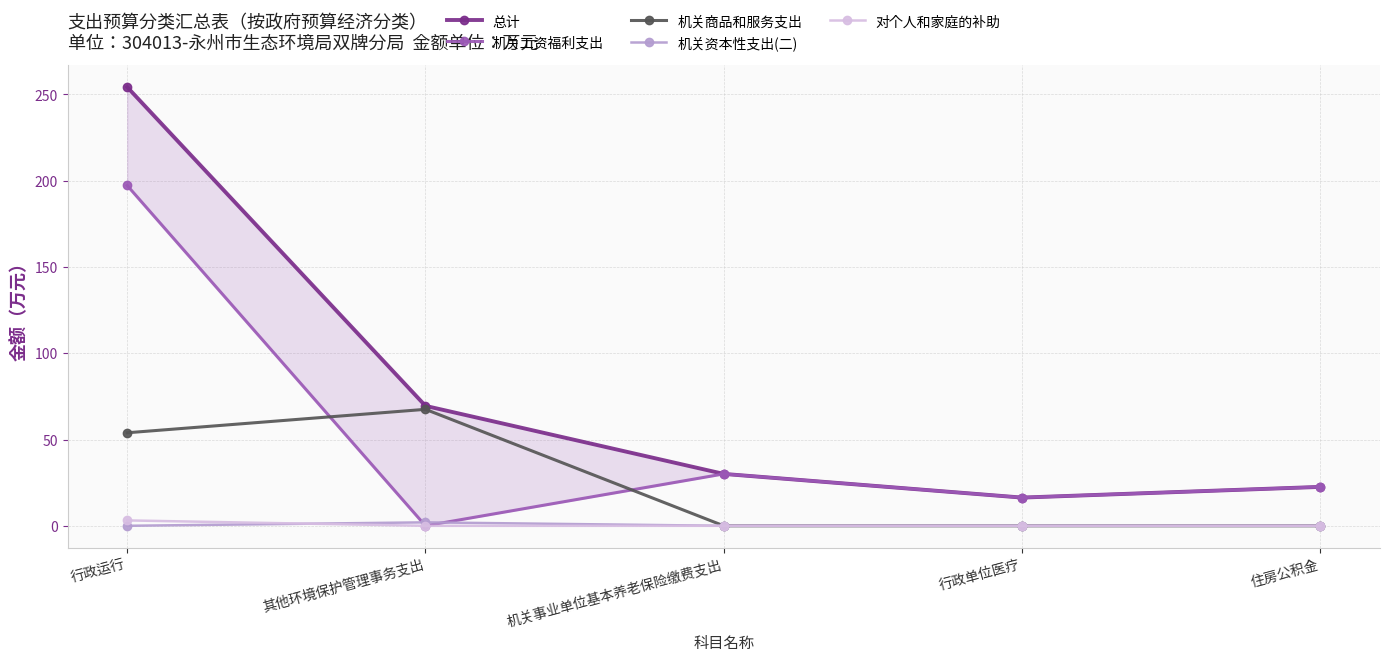

How many intersections are there between 机关工资福利支出 and 机关商品和服务支出?

2